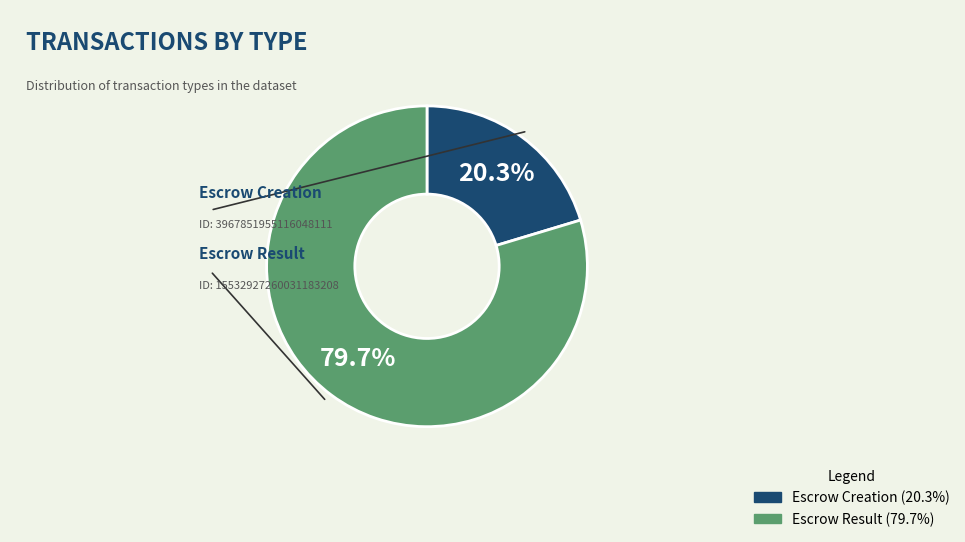

What is the change in value from Escrow Creation to Escrow Result?

+11565075304915134464